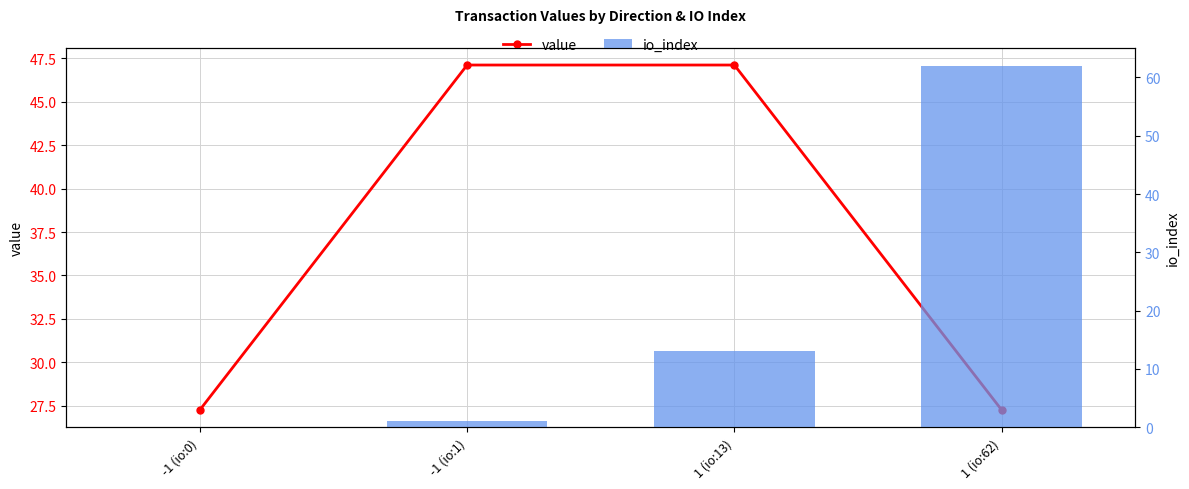

True or false: io_index has a value of 84.1 at 1 (io:62).

False